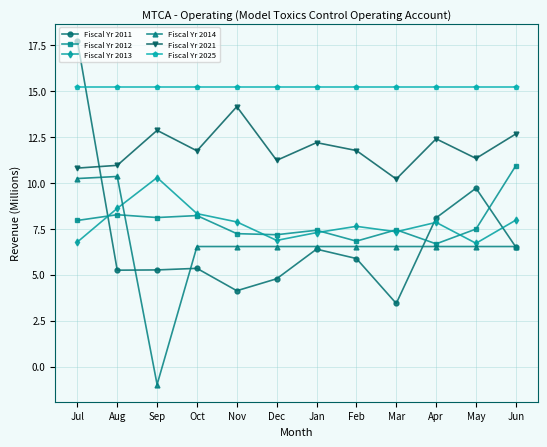

True or false: Fiscal Yr 2021 has more than 1 interior local peaks.

True